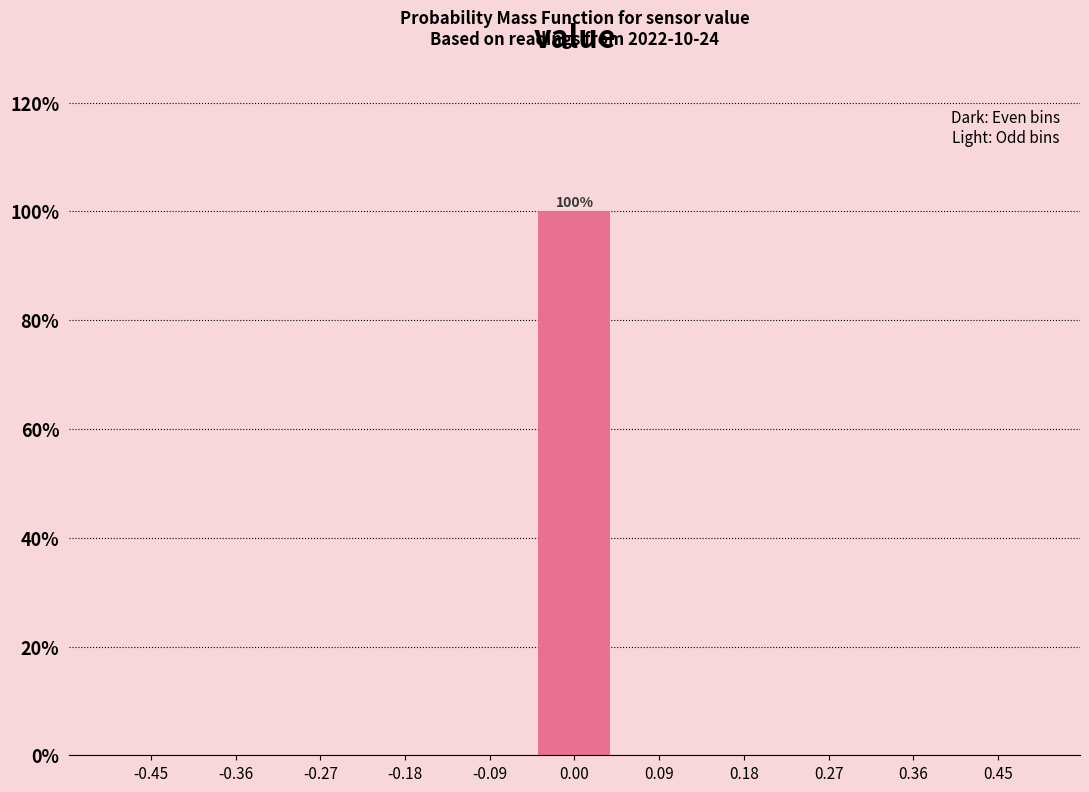

Over which range of the x-axis is the bar tallest?

-0.05 to 0.05